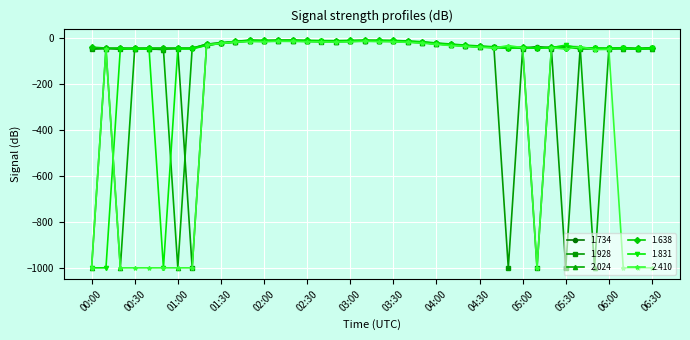

What is the smallest value displayed?

-999.0